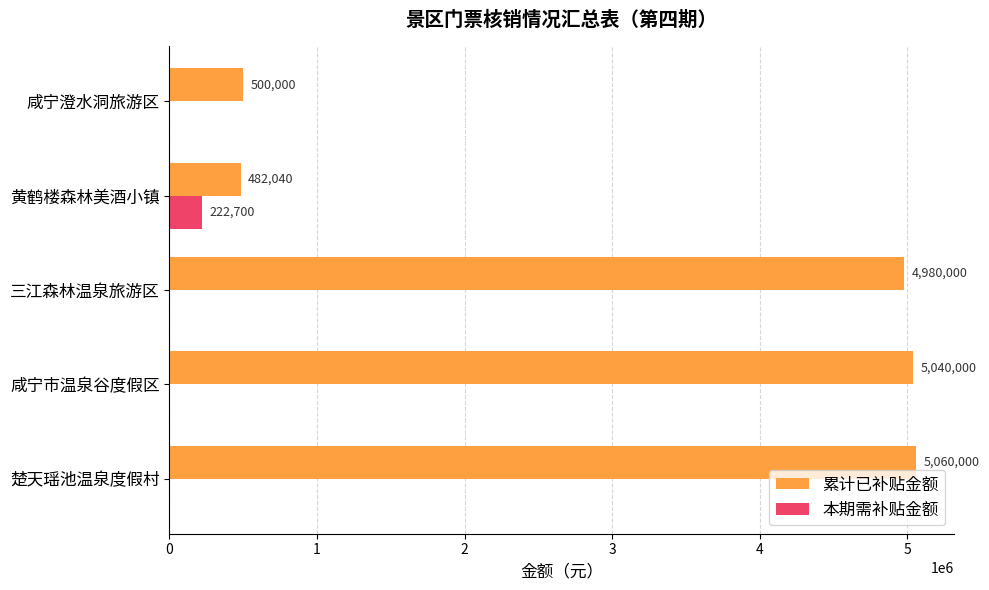

What is the average value of the 累计已补贴金额 series?

3212408